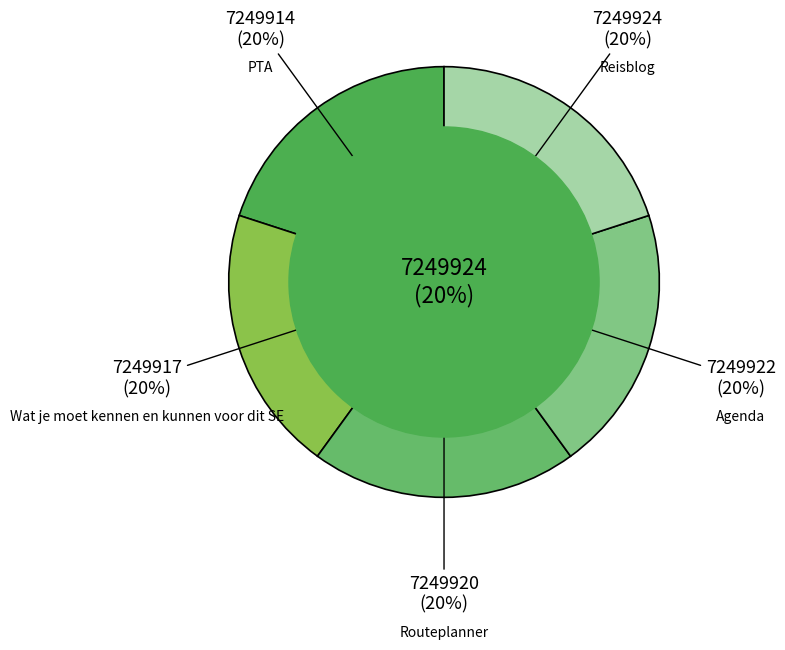

How many segments does this pie chart have?

5